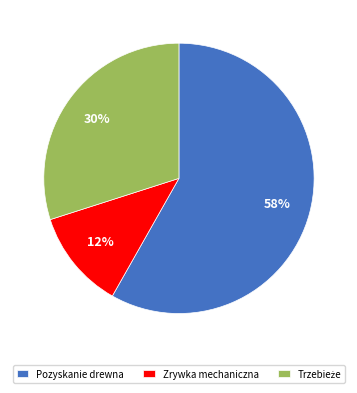

Is it true that Pozyskanie drewna is 69% of the pie?

False